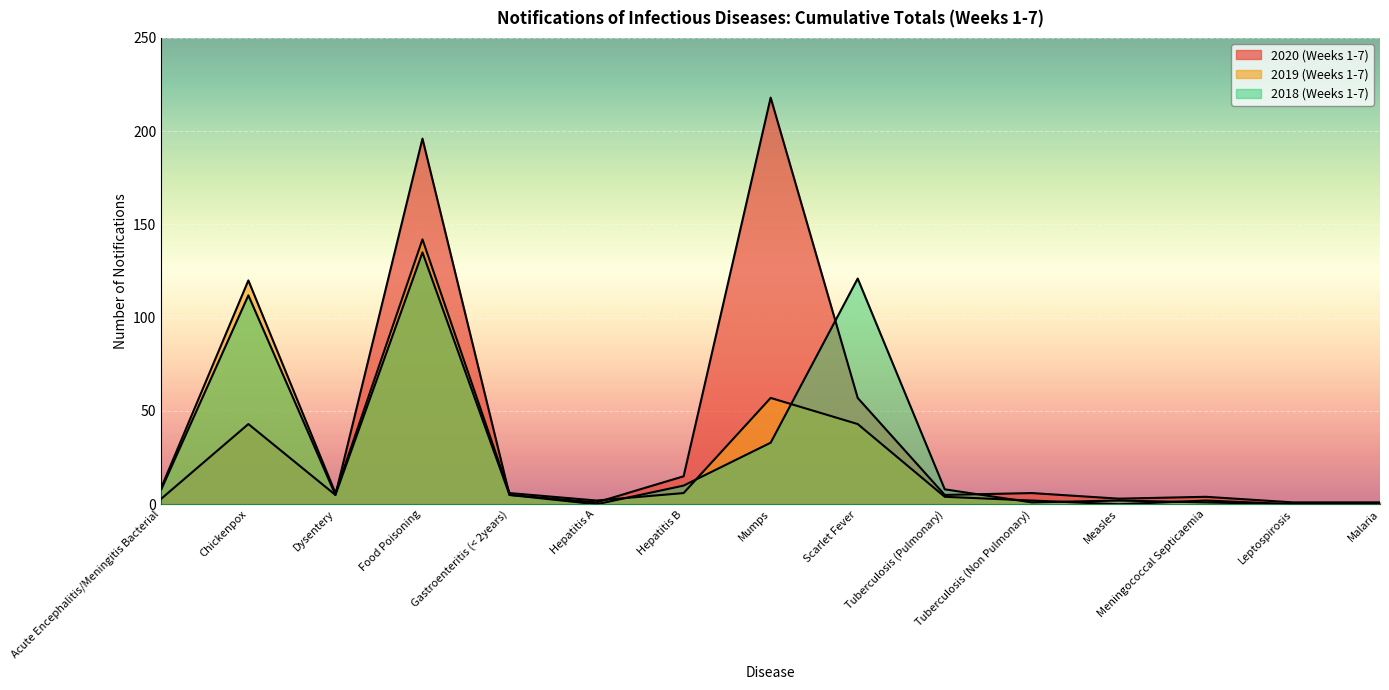

How many categories are shown in the chart?

15